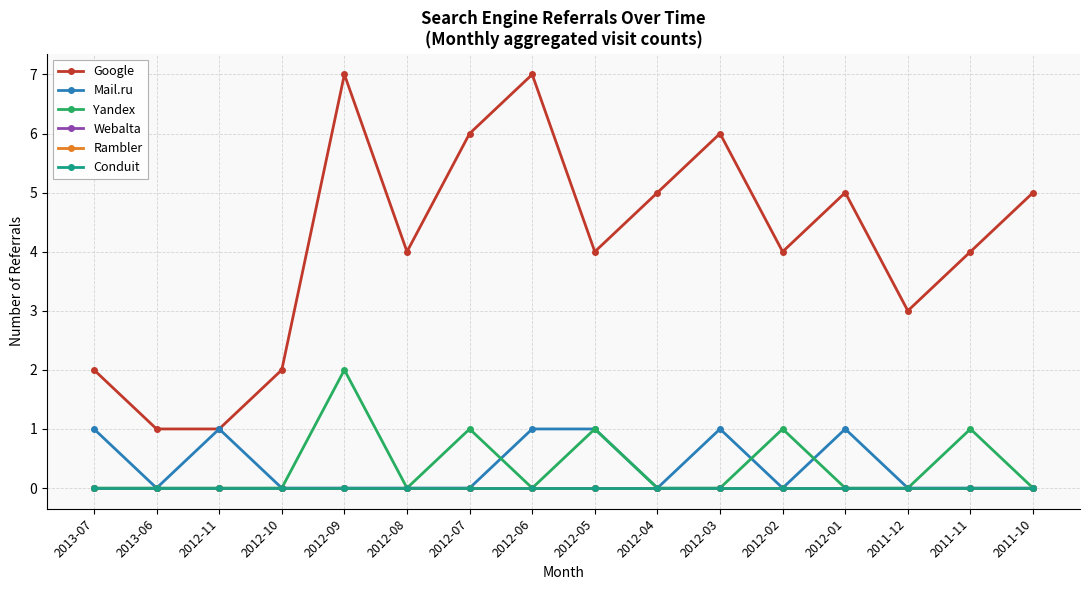

What is the label of the 2nd point from the right?

2011-11